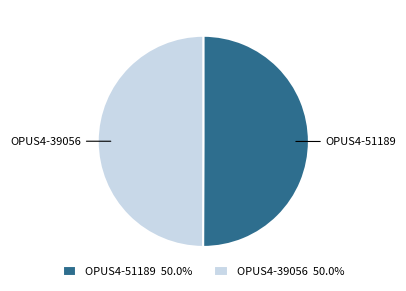

Count the number of slices in the pie.

2